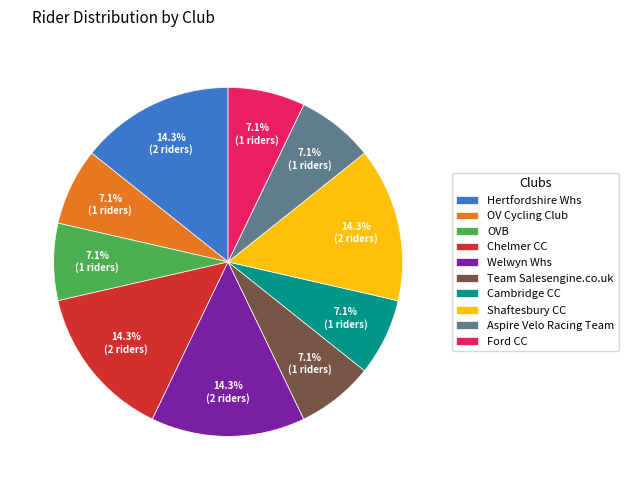

How many slices are in this pie chart?

10